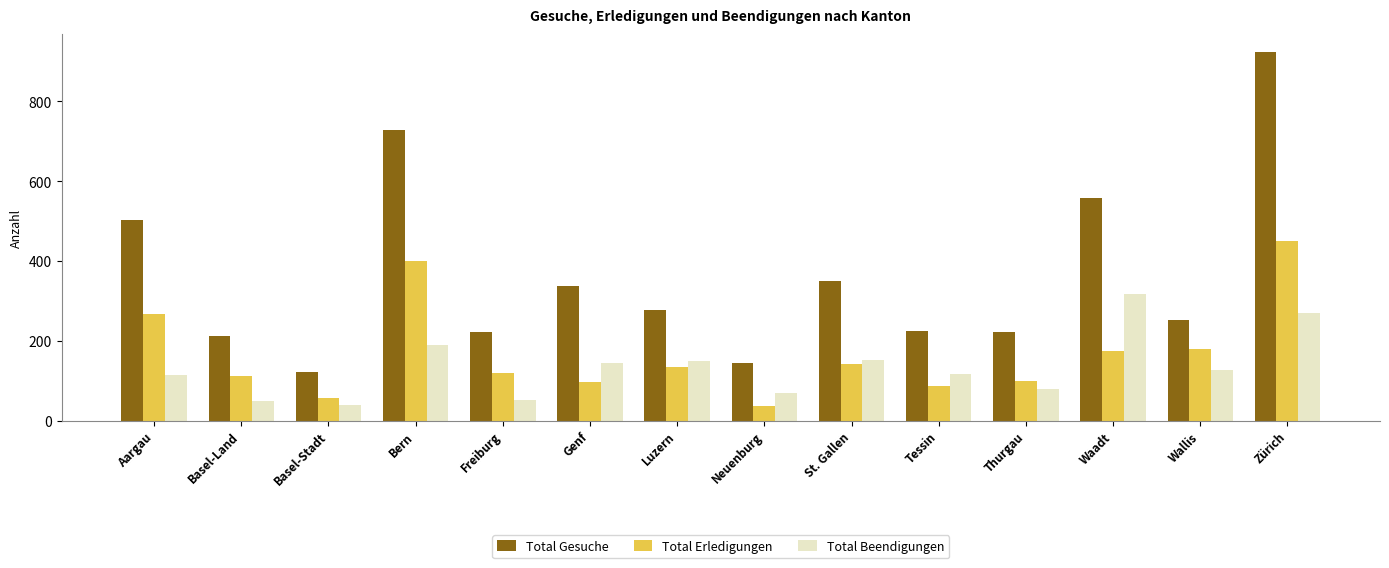

What is the highest value of the Total Erledigungen series?

451